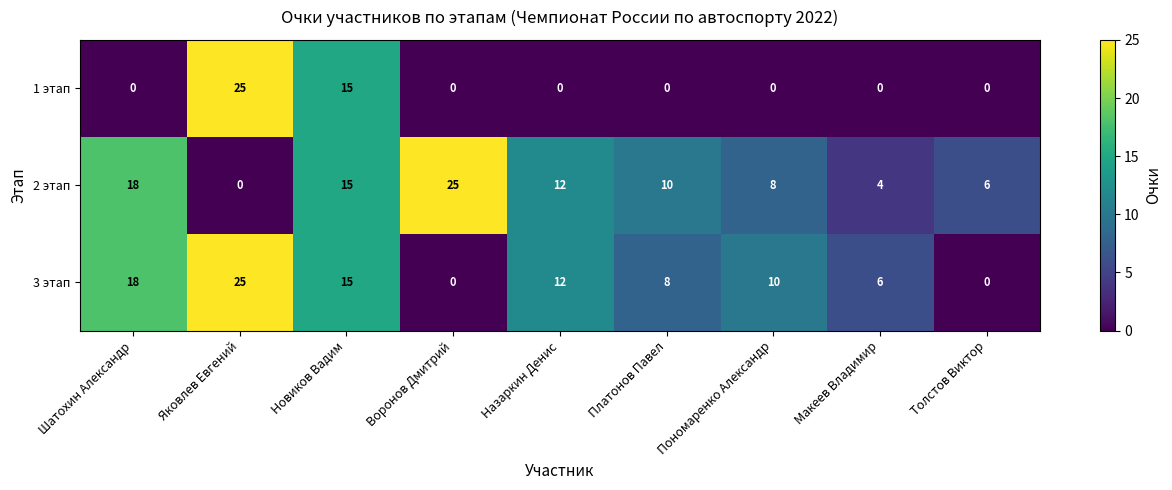

What is the difference between the highest and lowest values at Яковлев Евгений?

25